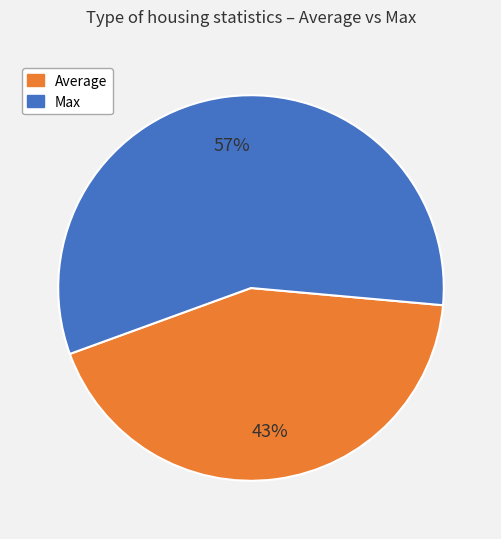

To the nearest percent, what is the difference between the largest and smallest slice percentages?

14%